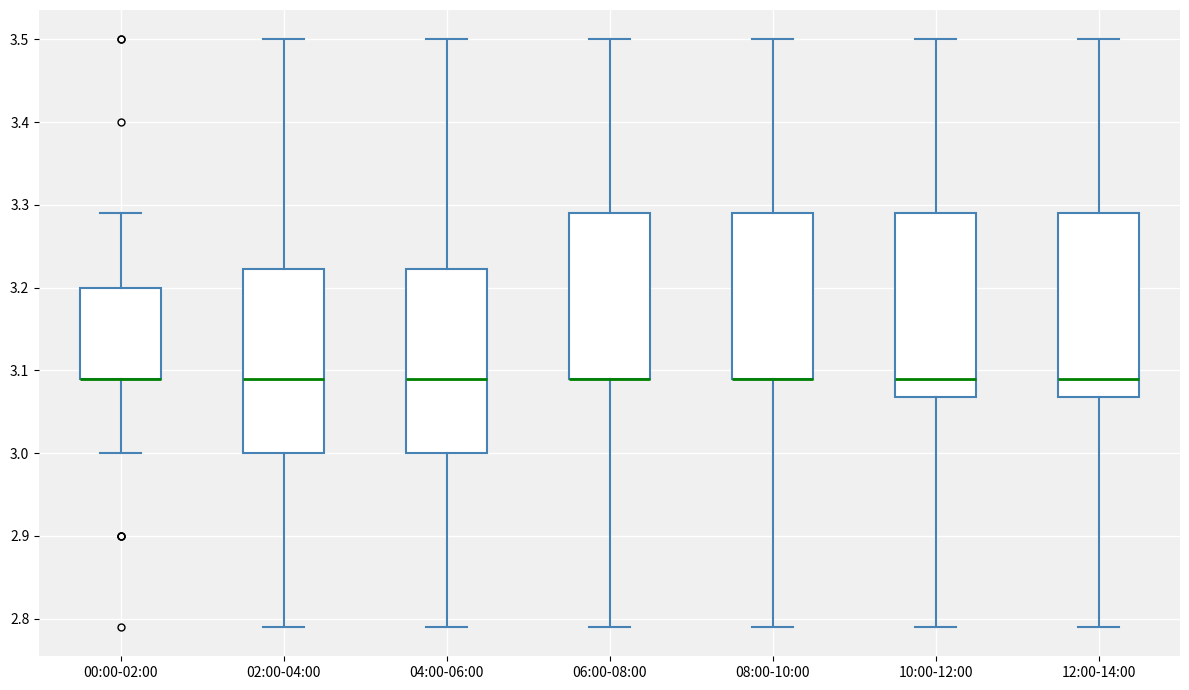

Reading left to right, transcribe this box plot: for each box, give where its median line is, the range the box spans, and where its two whiskers end, as read against the y-axis. The values are not printed on the chart, so give them approximately, as read against the axis.

00:00-02:00: median 3.09 (drawn on the box's lower edge), box 3.09 to 3.20, whiskers 3.00 to 3.29
02:00-04:00: median 3.09, box 3.00 to 3.22, whiskers 2.79 to 3.50
04:00-06:00: median 3.09, box 3.00 to 3.22, whiskers 2.79 to 3.50
06:00-08:00: median 3.09 (drawn on the box's lower edge), box 3.09 to 3.29, whiskers 2.79 to 3.50
08:00-10:00: median 3.09 (drawn on the box's lower edge), box 3.09 to 3.29, whiskers 2.79 to 3.50
10:00-12:00: median 3.09, box 3.07 to 3.29, whiskers 2.79 to 3.50
12:00-14:00: median 3.09, box 3.07 to 3.29, whiskers 2.79 to 3.50